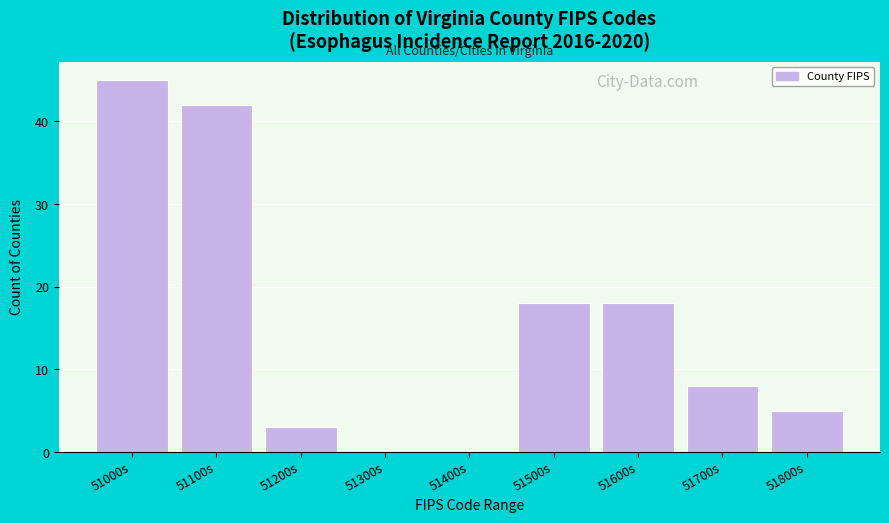

Reading left to right, transcribe all the data shown in this chart.

51000s=45	51100s=42	51200s=3	51300s=0	51400s=0	51500s=18	51600s=18	51700s=8	51800s=5